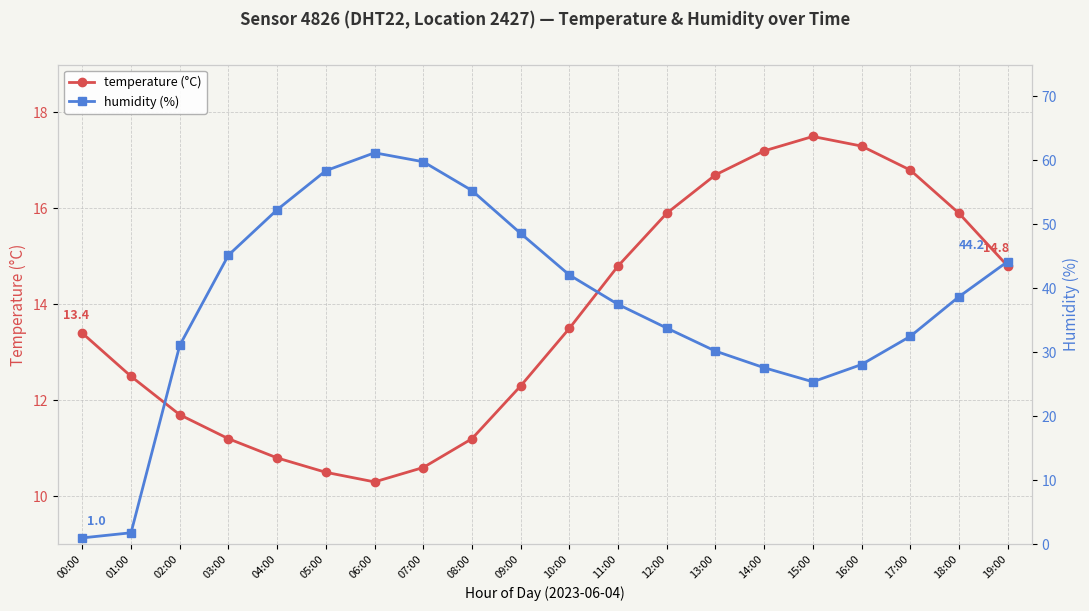

True or false: humidity and temperature intersect in this chart.

True